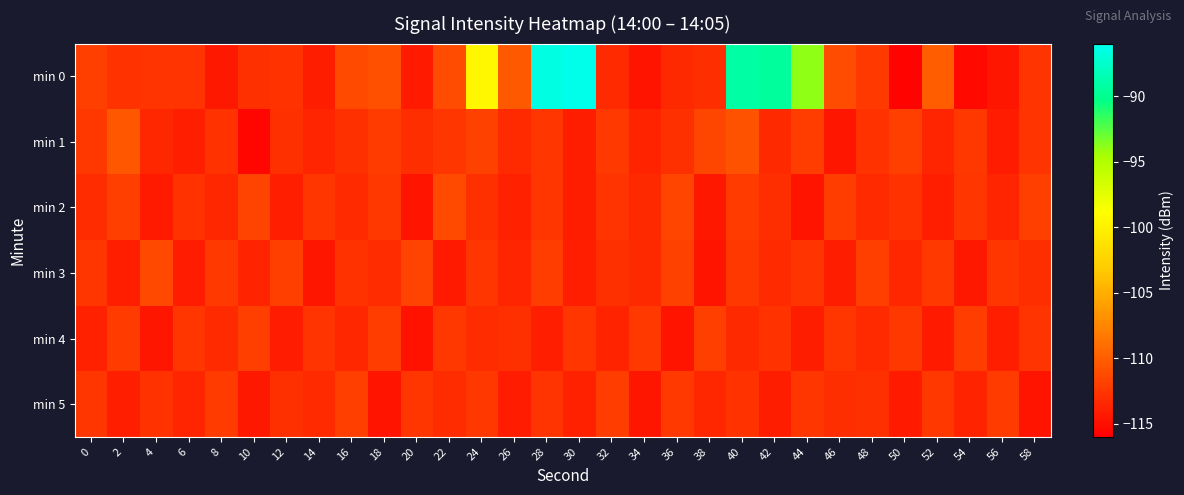

Between 16 and 56, which is larger?

16